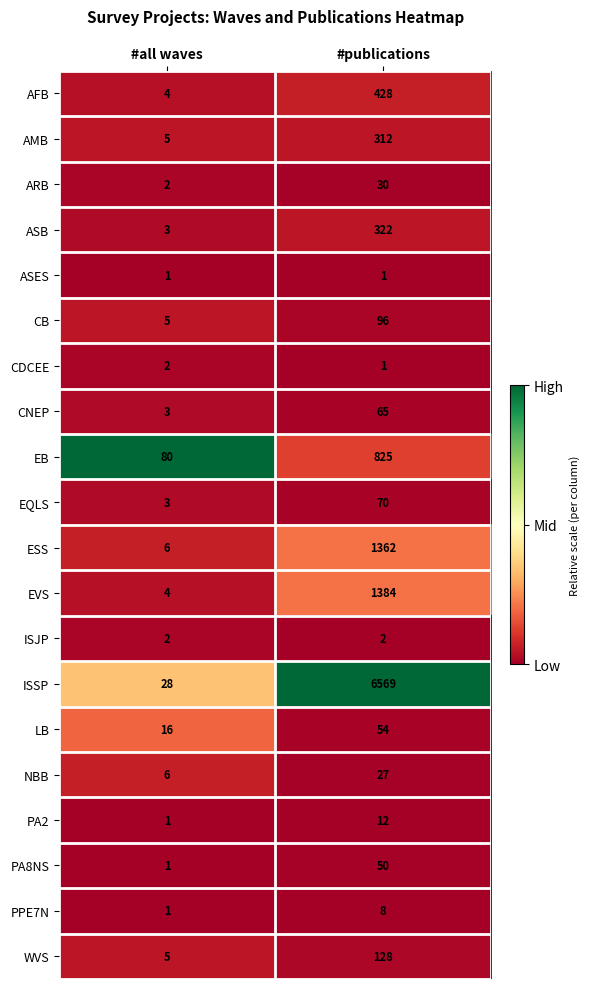

What is the maximum value shown in the chart?

6569